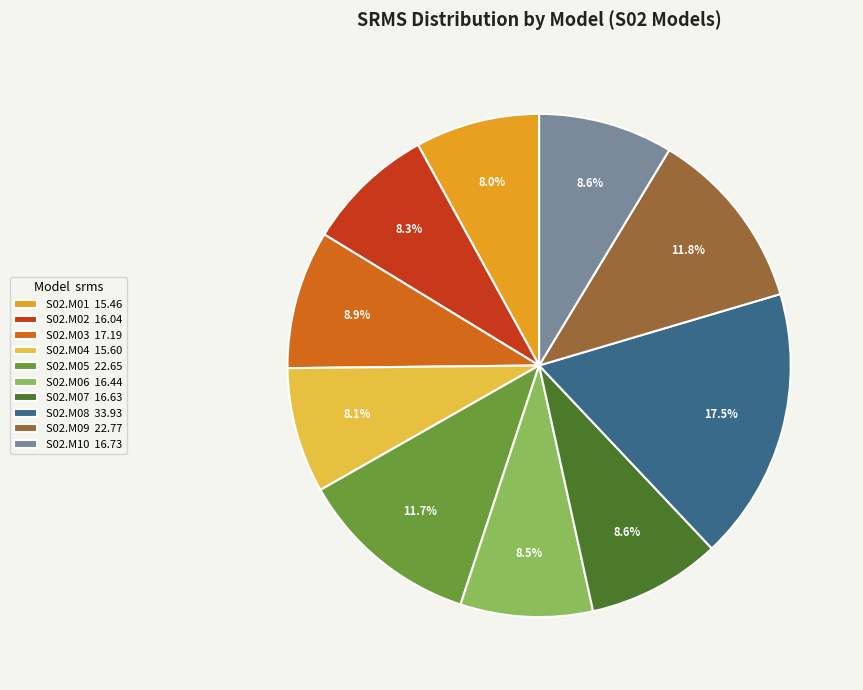

What percentage do S02.M02 and S02.M07 together represent?

16.9%